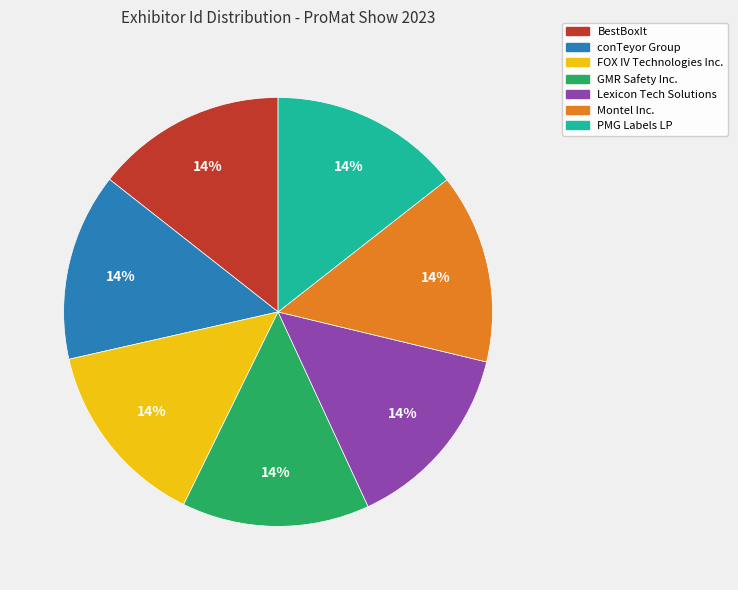

Is GMR Safety Inc. the majority of the pie?

No